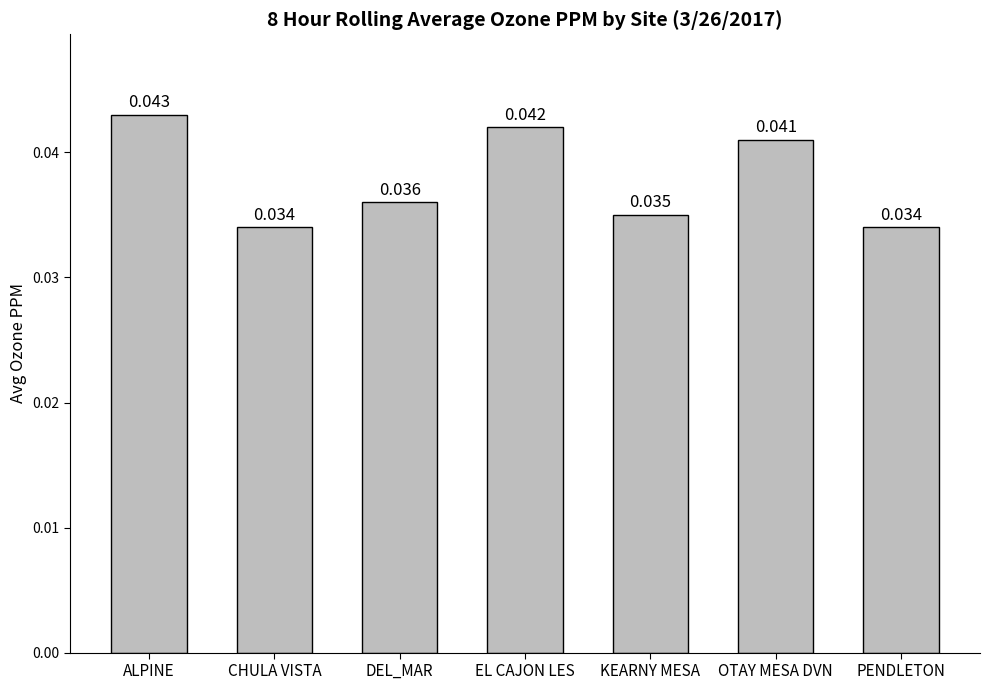

Which category has the highest value across all series?

ALPINE